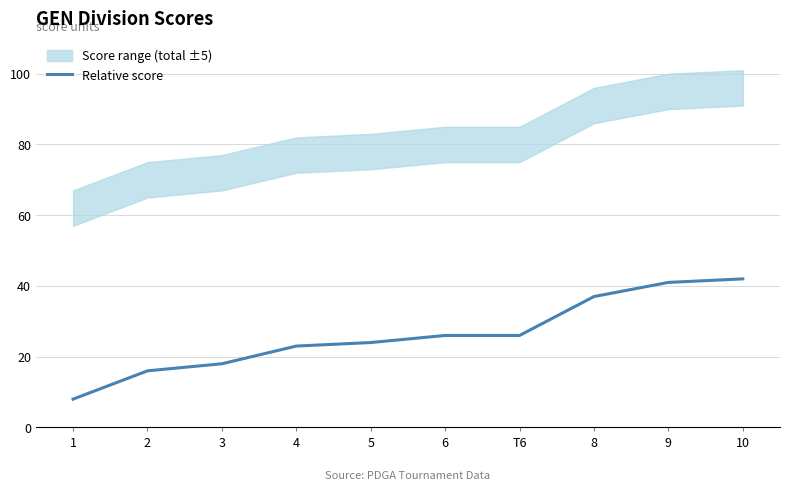

Reading left to right, list all the values displayed in this chart.

8	16	18	23	24	26	26	37	41	42